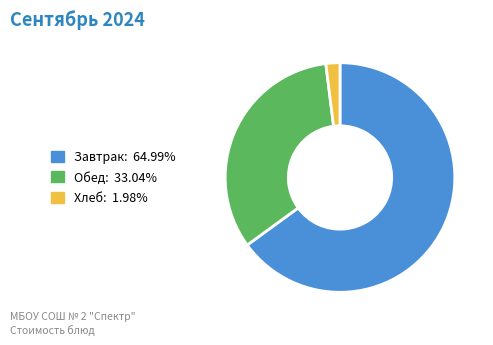

Is there a majority slice in this chart?

Yes